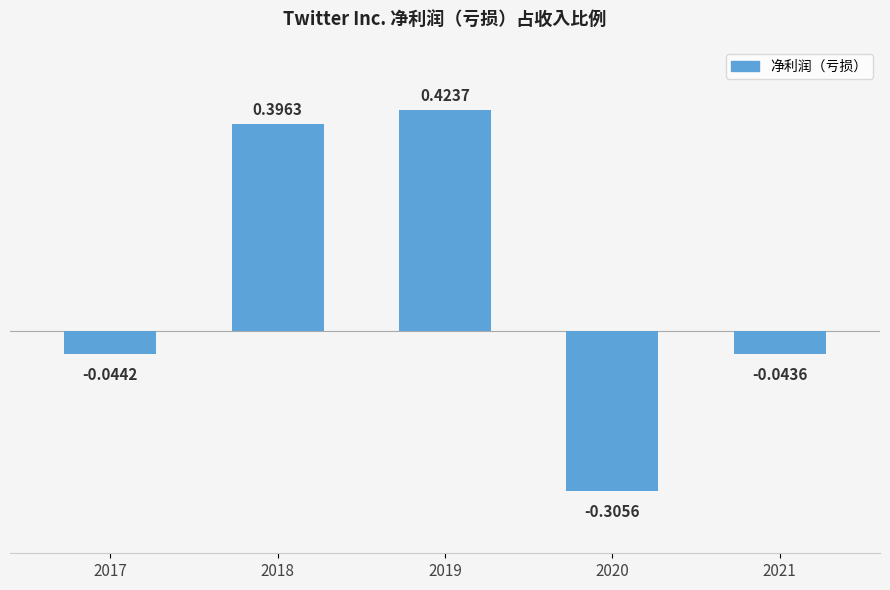

What is the sum of the values at 2018 and 2019?

0.8